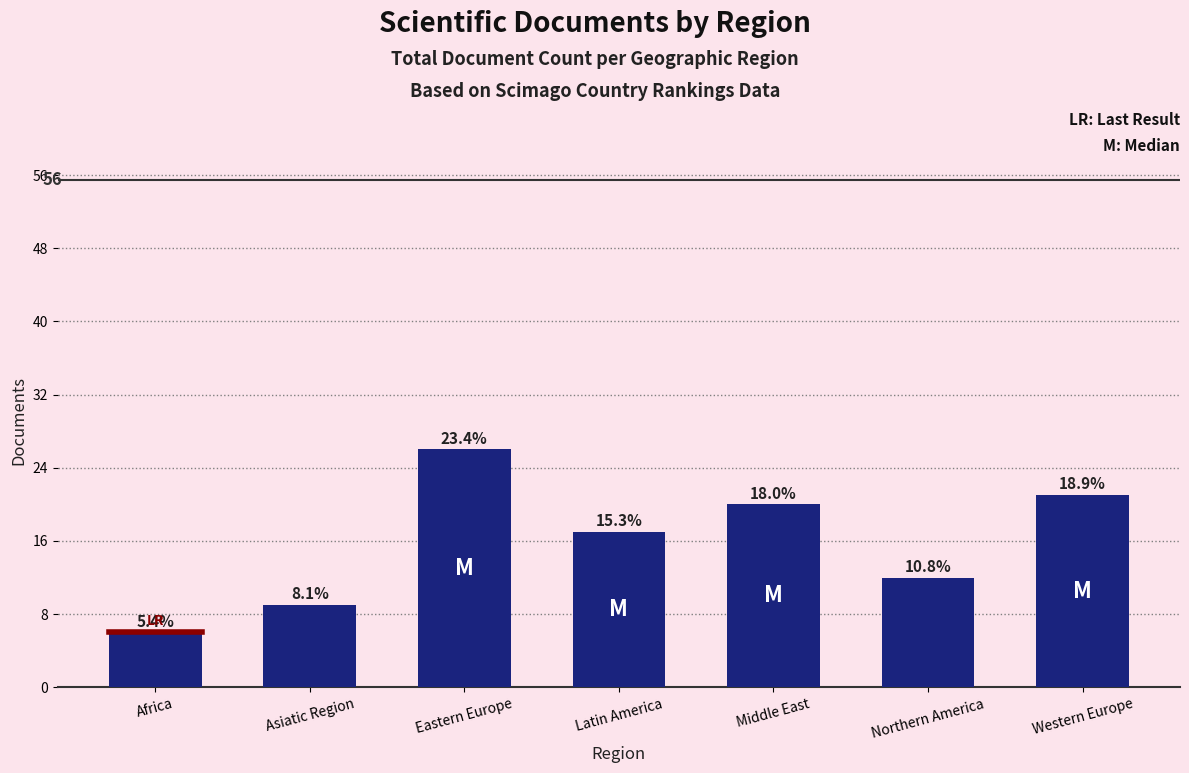

How many bars are there in total?

7